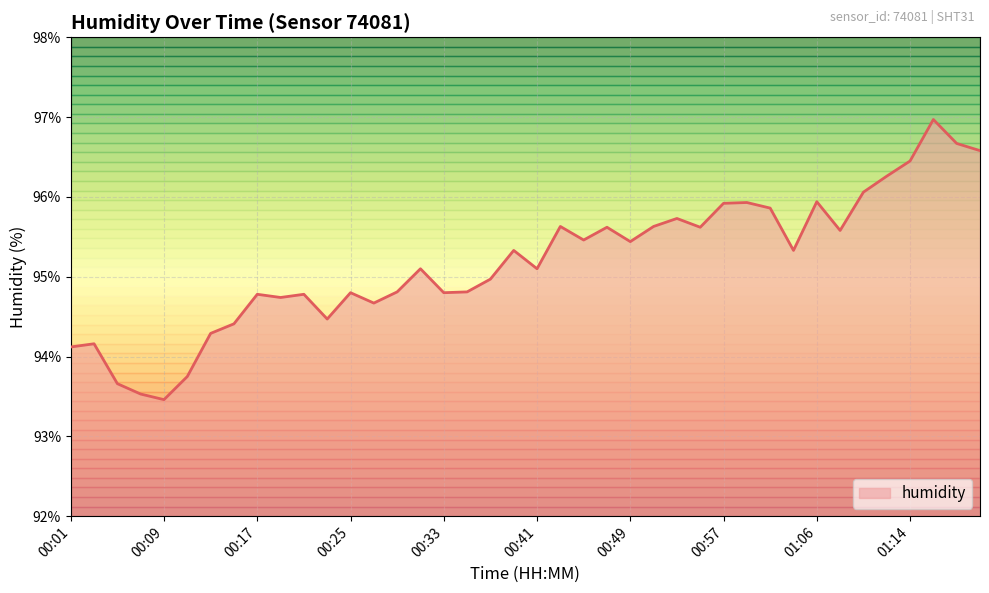

True or false: there are more than 2 points higher than both neighbors.

True